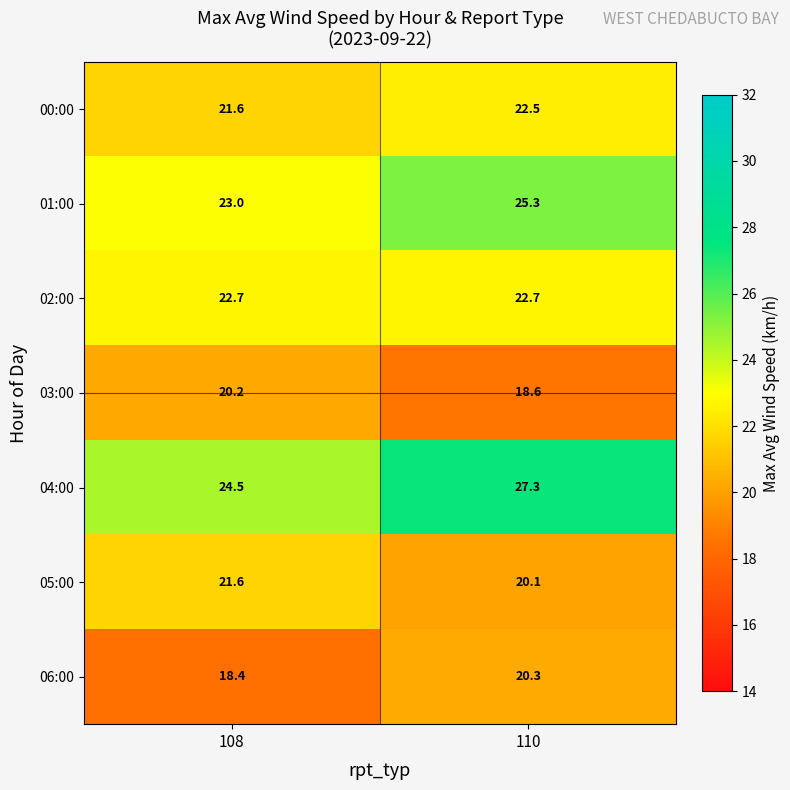

Is the value of 00:00 at 110 greater than the value of 01:00 at 108?

No